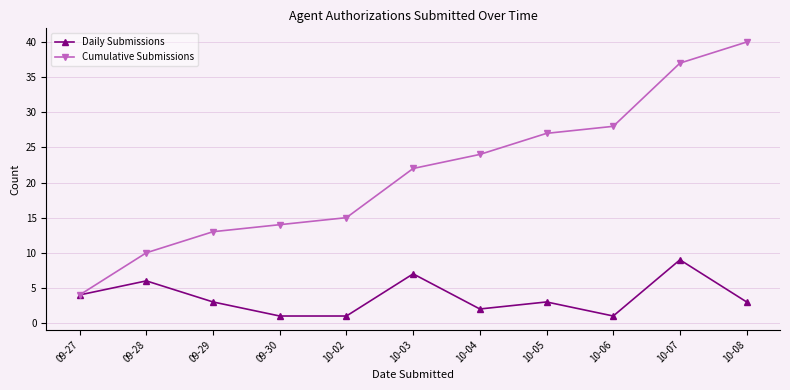

Which series has the widest spread of values?

Cumulative Submissions